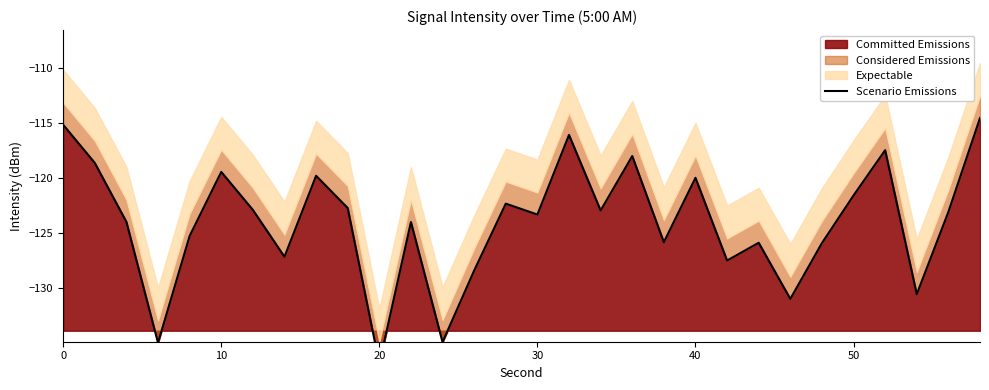

How many values are below -123?

16